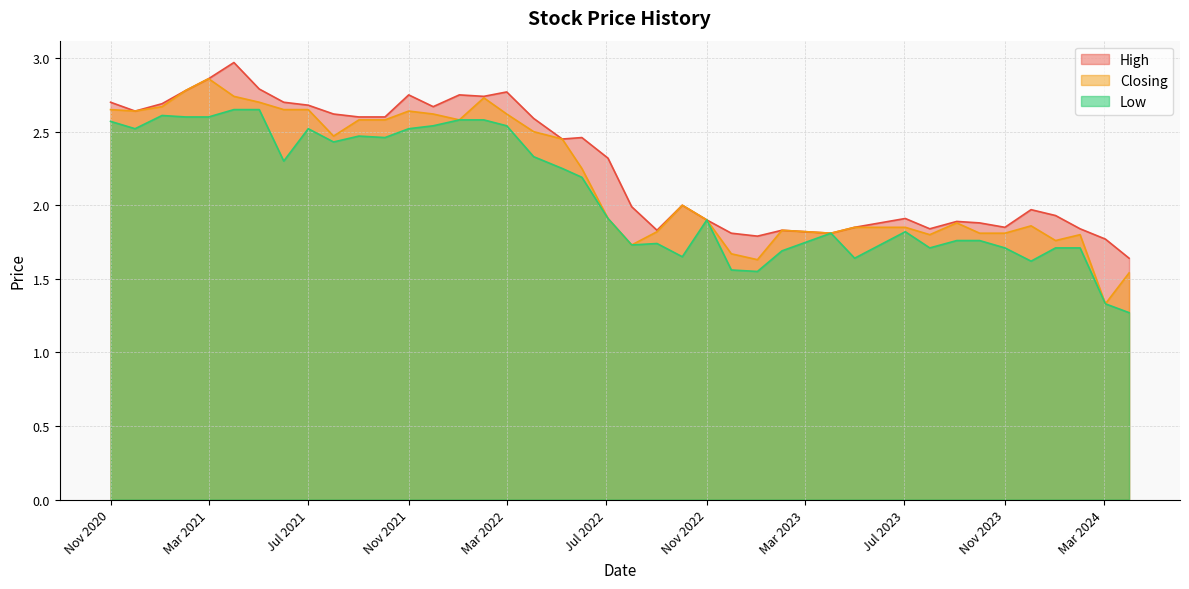

What is the spread (max minus min) of values at 01/08/2022?

0.3